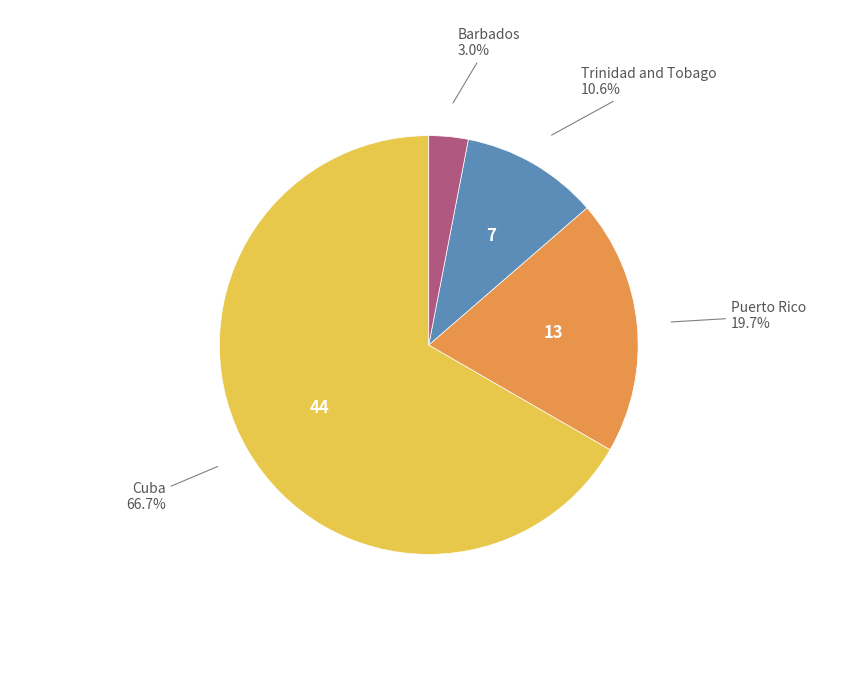

Is there any slice that represents more than half of the pie?

Yes